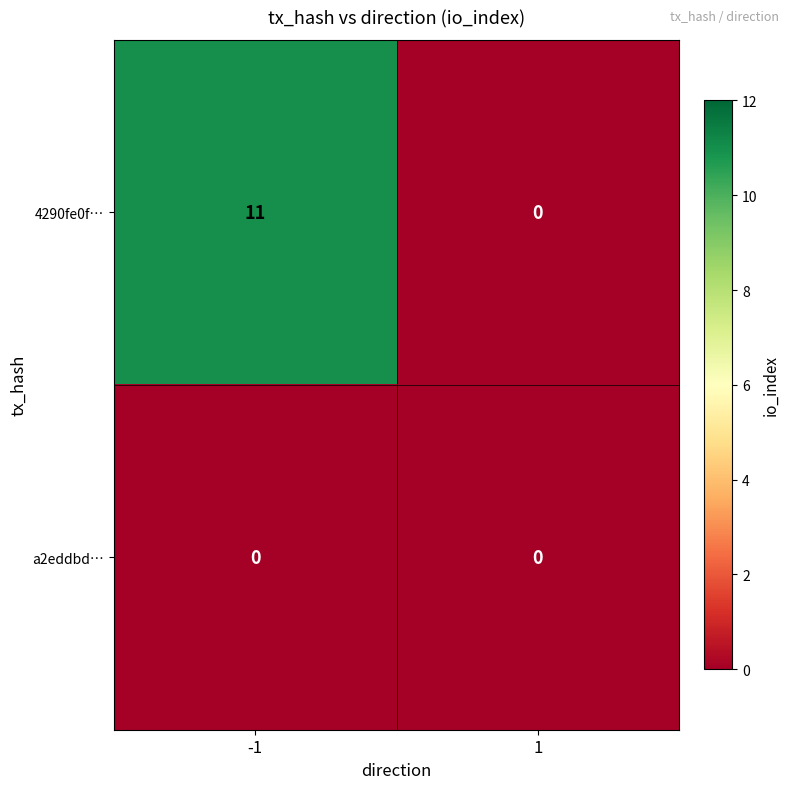

Which series has the widest spread of values?

4290fe0f…